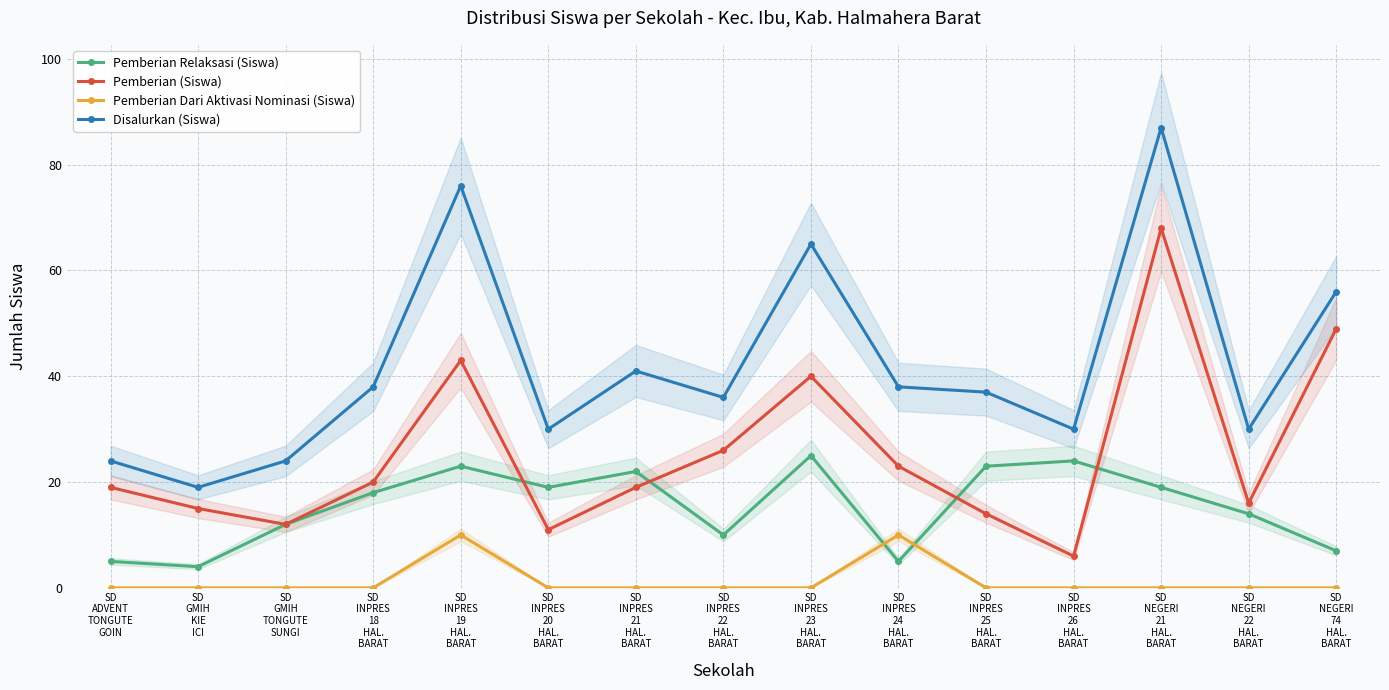

Read the Disalurkan (Siswa) value at SD
INPRES
21
HAL.
BARAT, to the nearest 10.

40